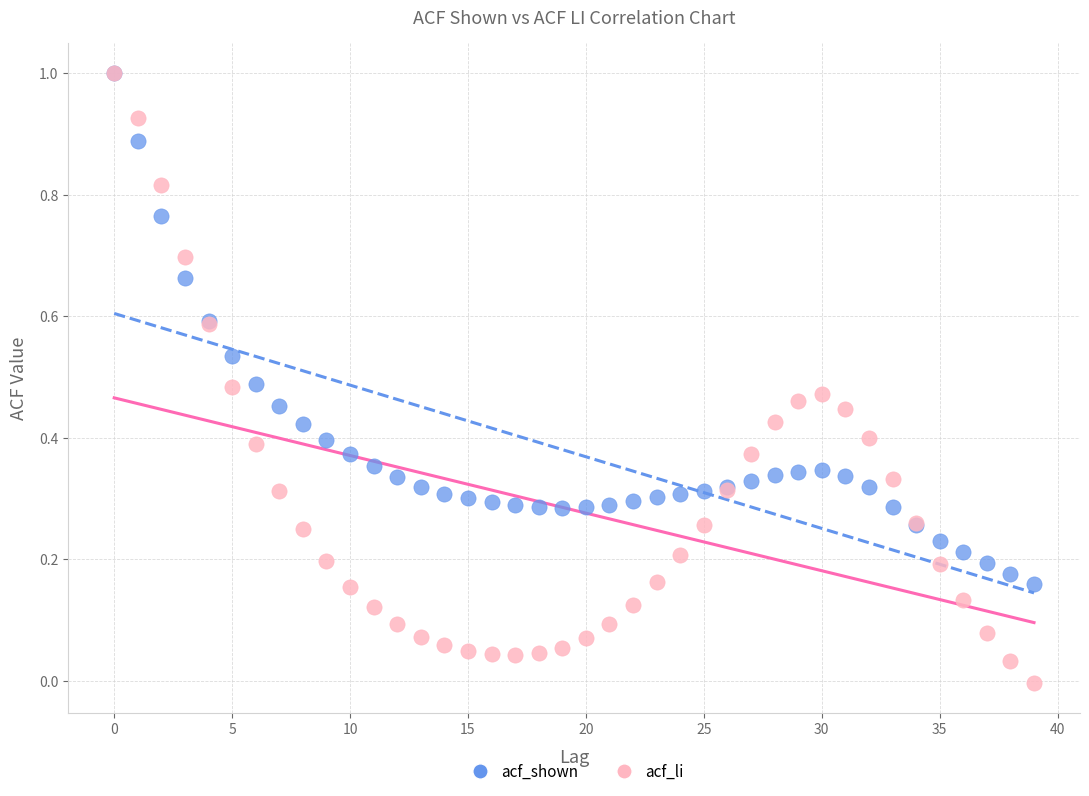

What are all the series names shown in the legend?

acf_shown, acf_li